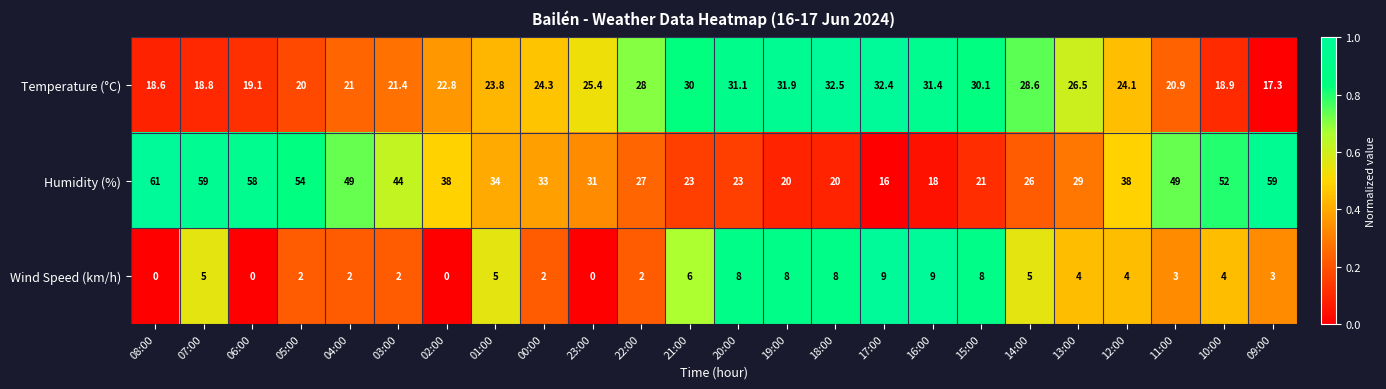

How many data points does each series have?

24